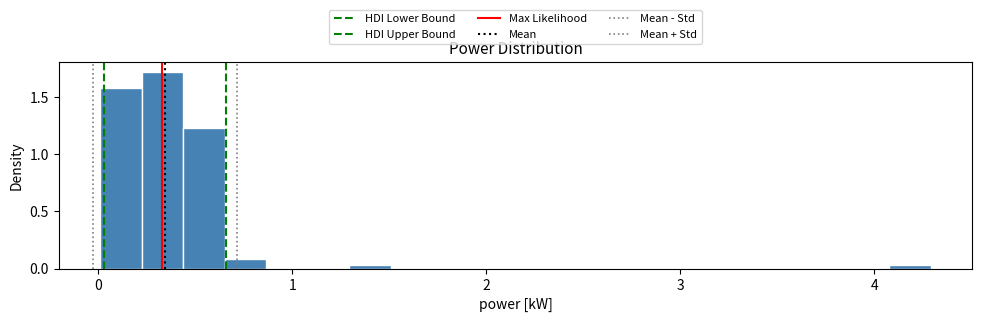

Read against the x-axis, roughly where is the centre of the tallest bar?

0.3